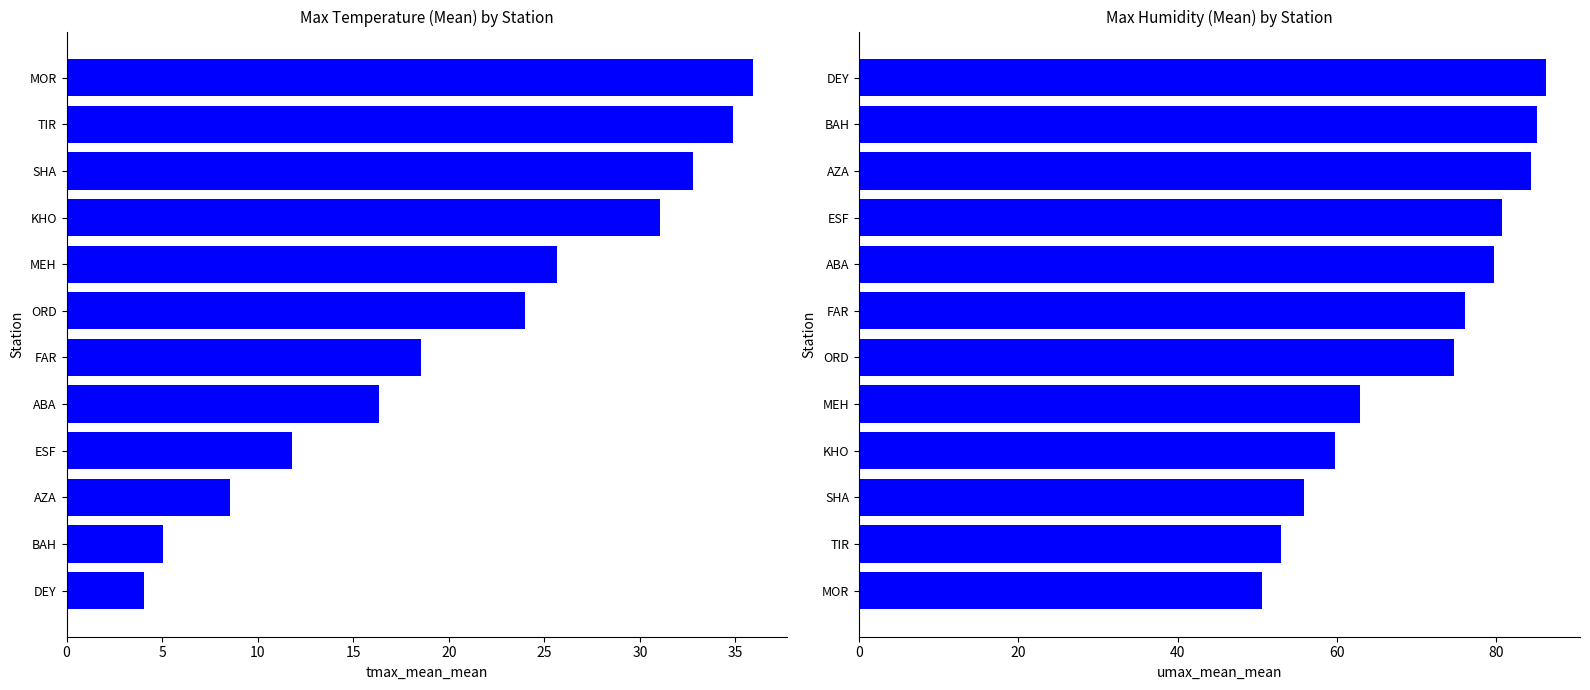

Is the value of umax_mean_mean at 0 greater than the value of tmax_mean_mean at 11?

Yes